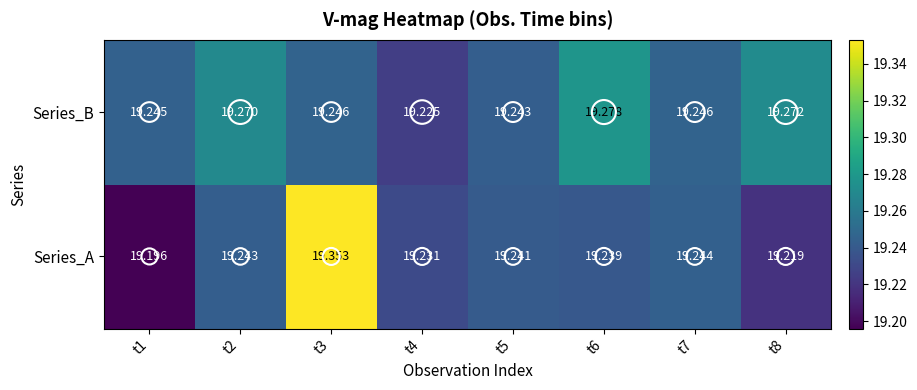

List the series in order of their overall mean, lowest first.

Series_A, Series_B